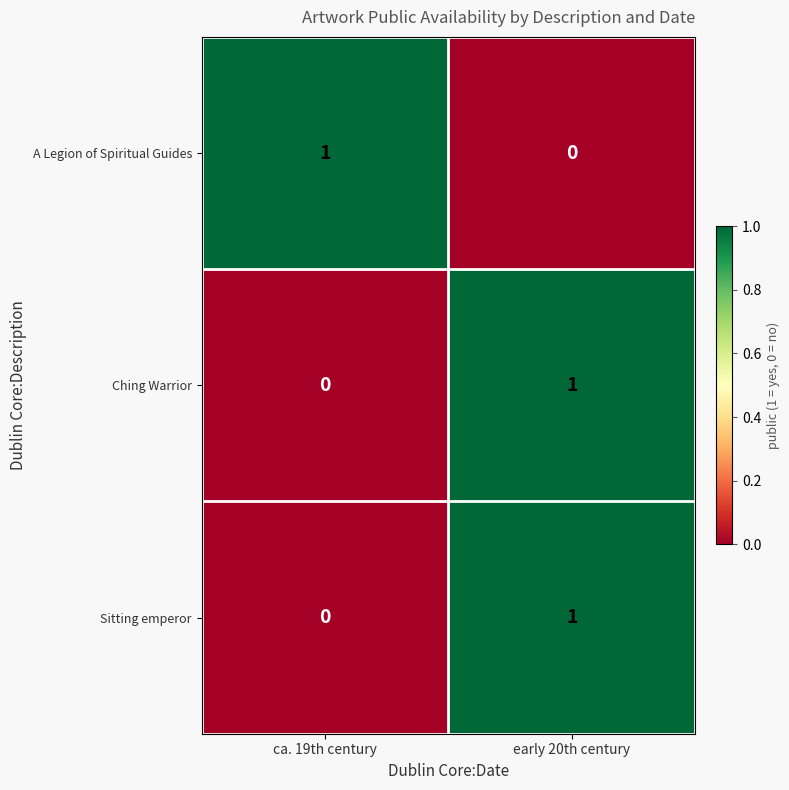

At which label is Sitting emperor closest to 0?

ca. 19th century